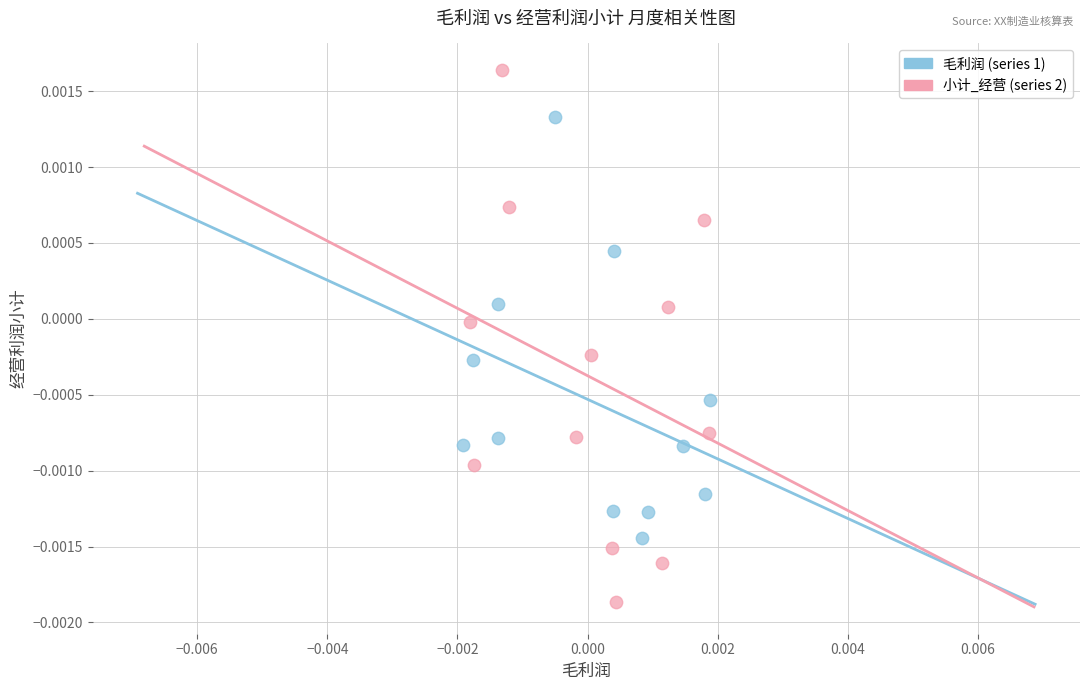

What are all the series names shown in the legend?

毛利润 (series 1), 小计_经营 (series 2)